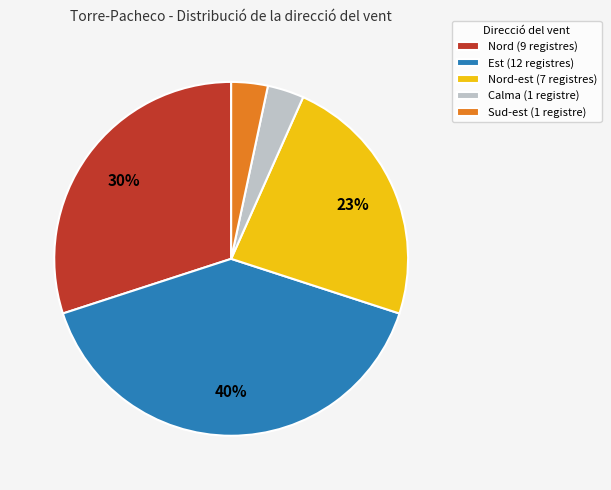

Which slice is the largest?

Est (12 registres)